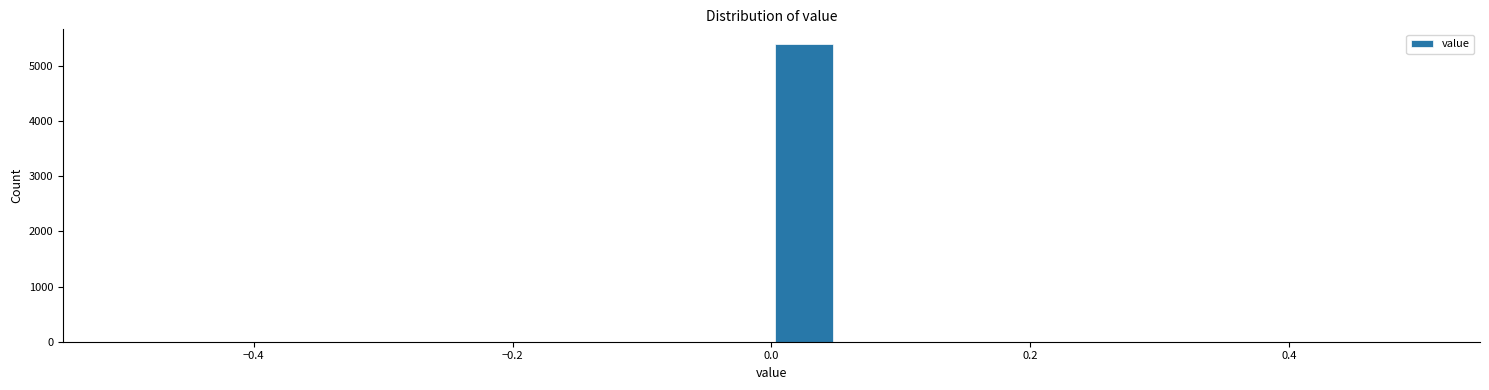

Around what value on the x-axis is the tallest bar? Give the approximate position of its centre, as read against the axis.

0.02